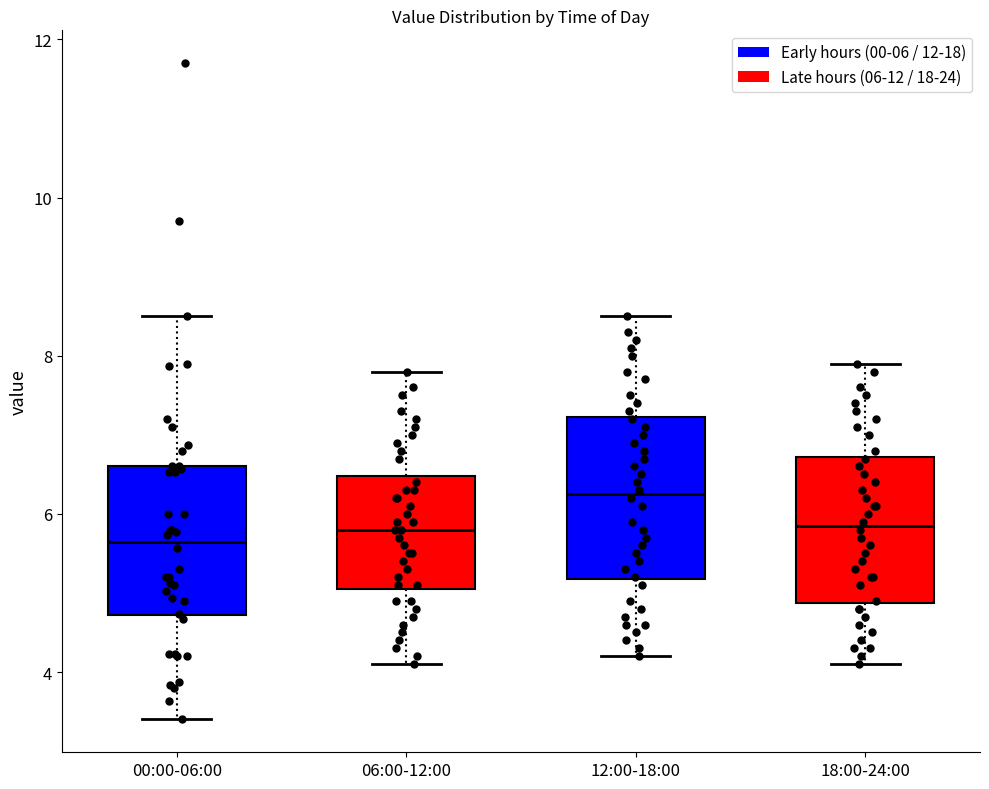

Where does the median line of the box for 12:00-18:00 sit on the y-axis? The values are not printed on the chart, so give them approximately, as read against the axis.

6.2